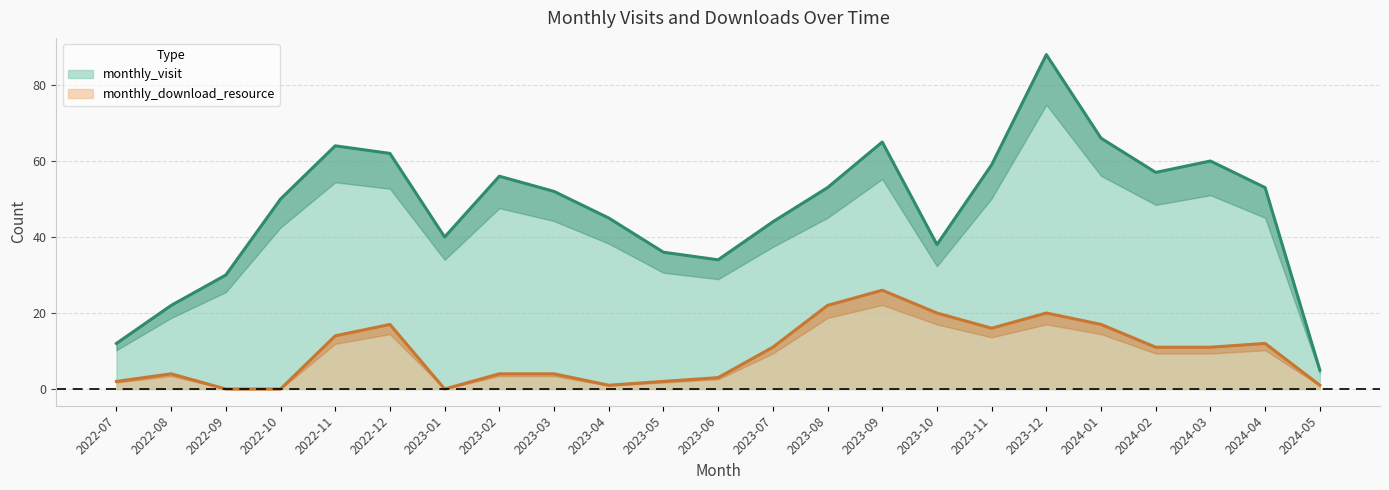

List the labels in order of monthly_visit value, smallest first.

2024-05, 2022-07, 2022-08, 2022-09, 2023-06, 2023-05, 2023-10, 2023-01, 2023-07, 2023-04, 2022-10, 2023-03, 2023-08, 2024-04, 2023-02, 2024-02, 2023-11, 2024-03, 2022-12, 2022-11, 2023-09, 2024-01, 2023-12